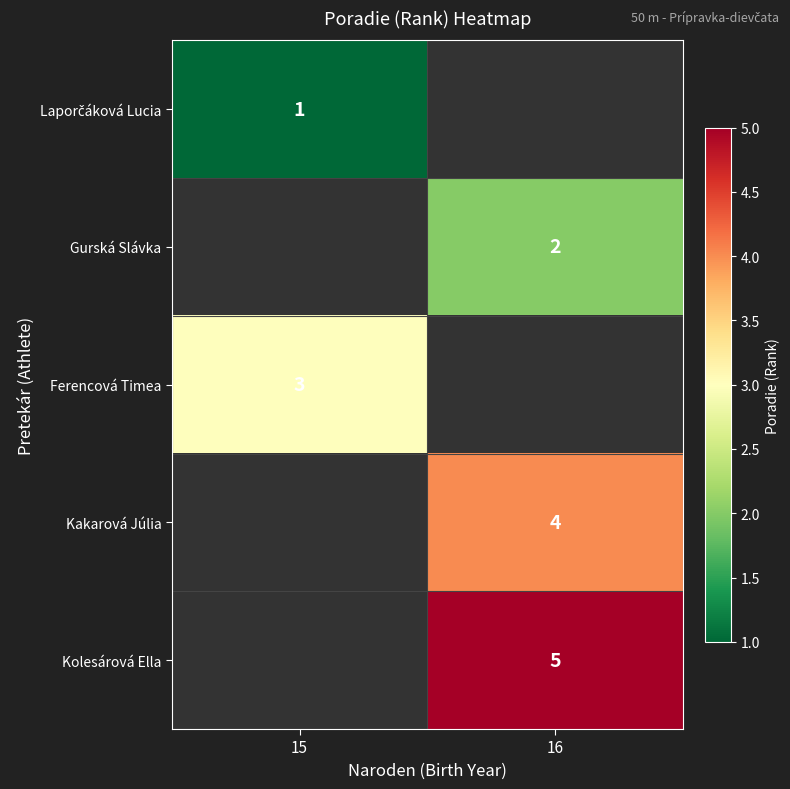

Is it true that Kolesárová Ella equals 7 at 16?

False